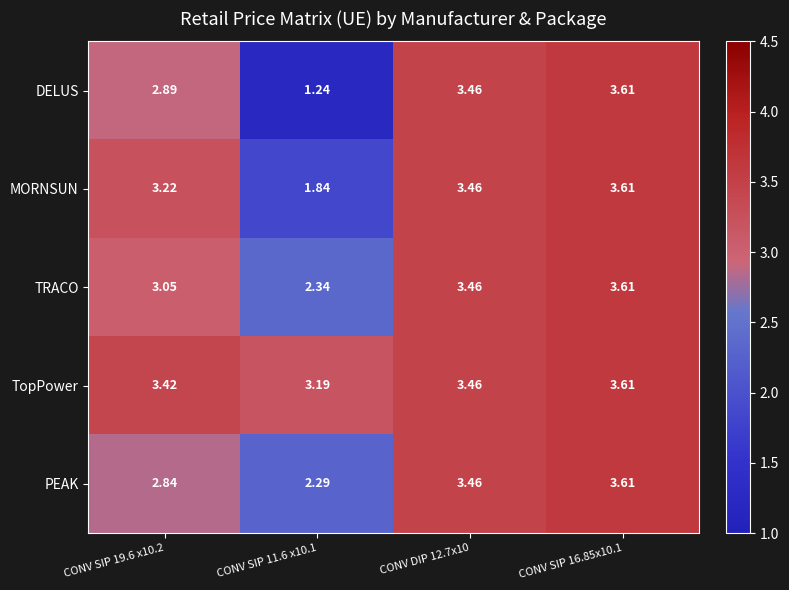

Which series changed the most between CONV SIP 19.6 x10.2 and CONV DIP 12.7x10?

PEAK